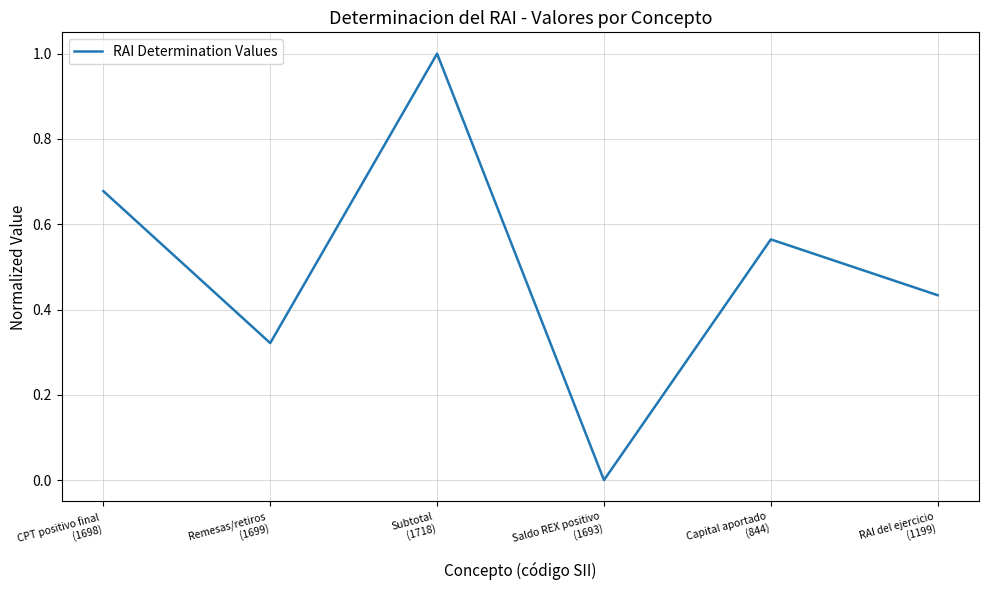

The chart shows a value of 1.0 at Subtotal
(1718). True or false?

True